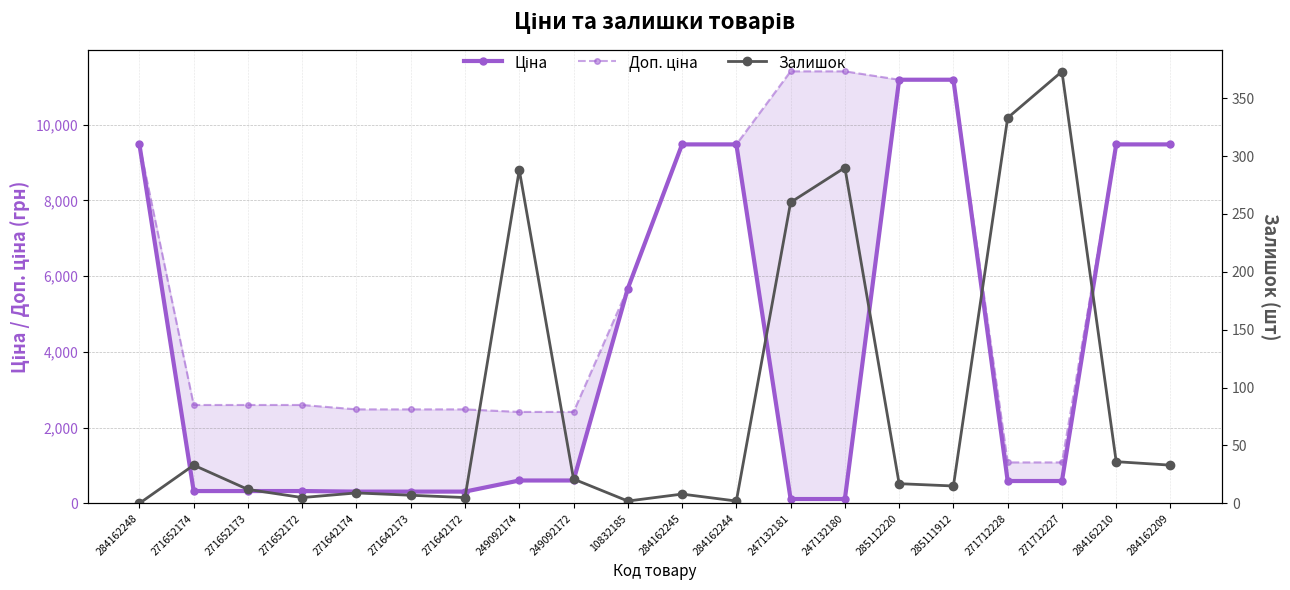

What position from the left is 285111912?

16